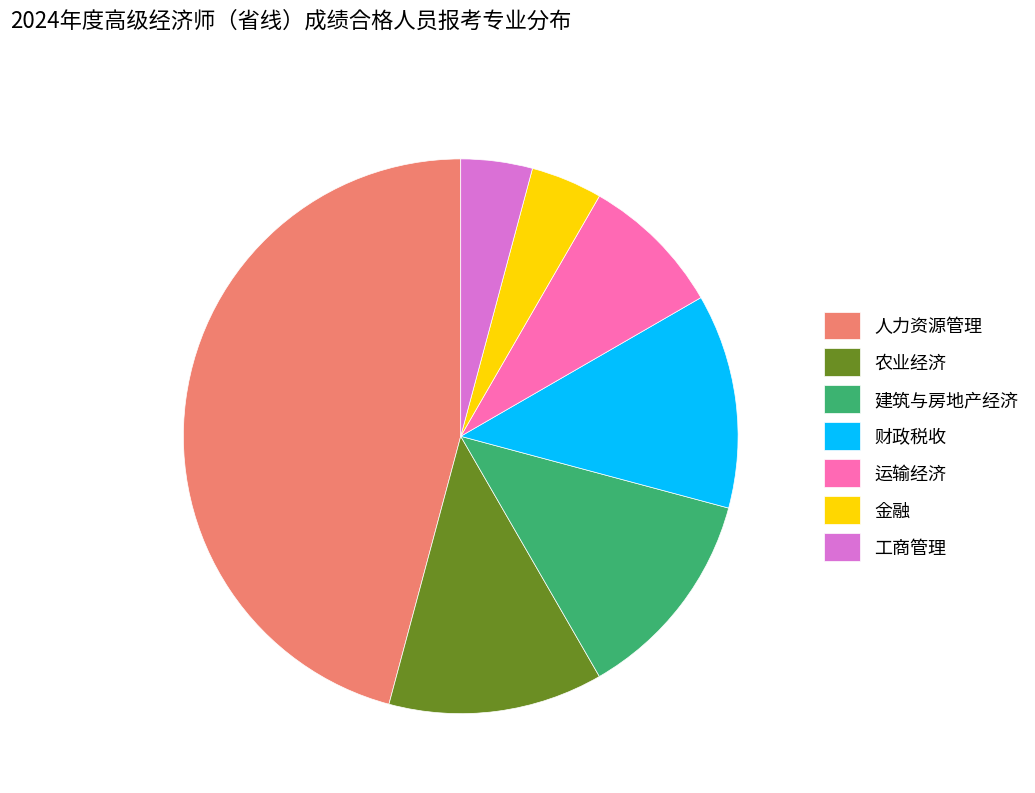

Between 农业经济 and 运输经济, which is larger?

农业经济